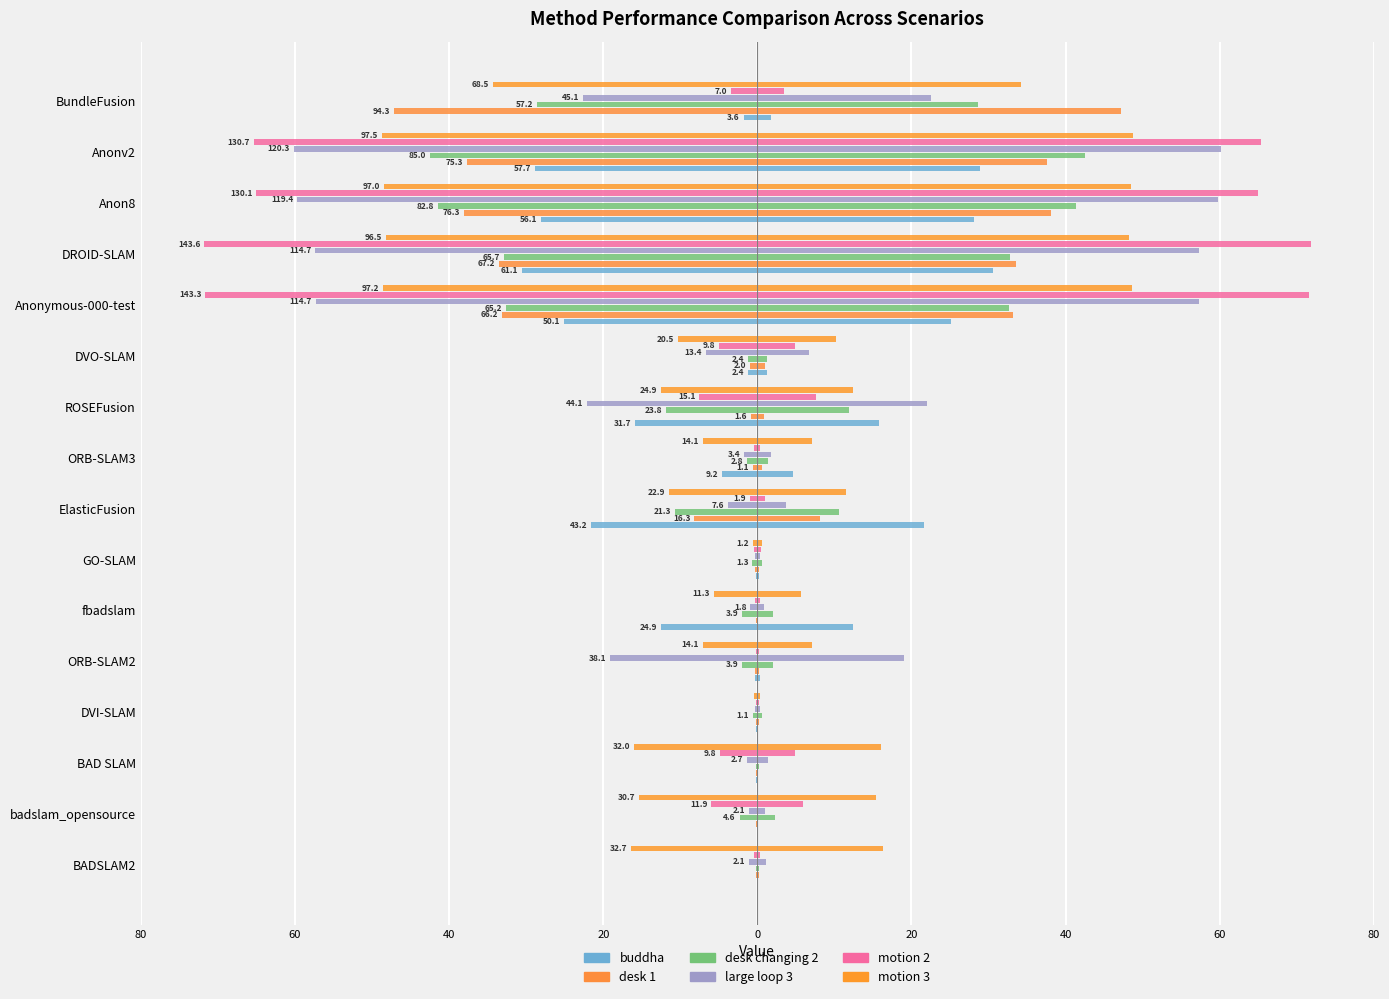

What are all the series names shown in the legend?

buddha, desk 1, desk changing 2, large loop 3, motion 2, motion 3